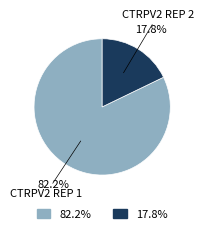

Does any single category account for the majority?

Yes